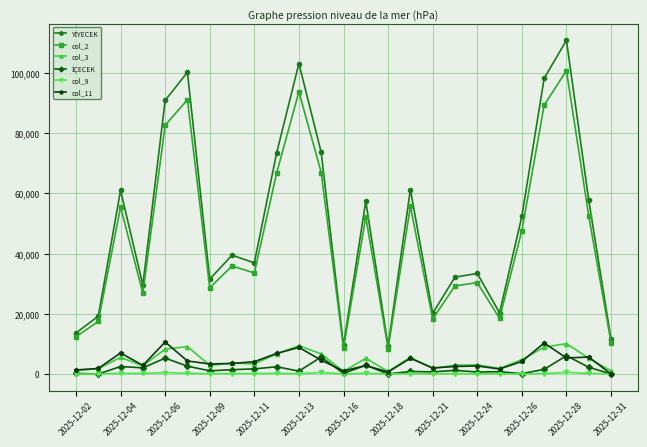

What is the value of the col_11 point at the 24th from the left?

5625.0